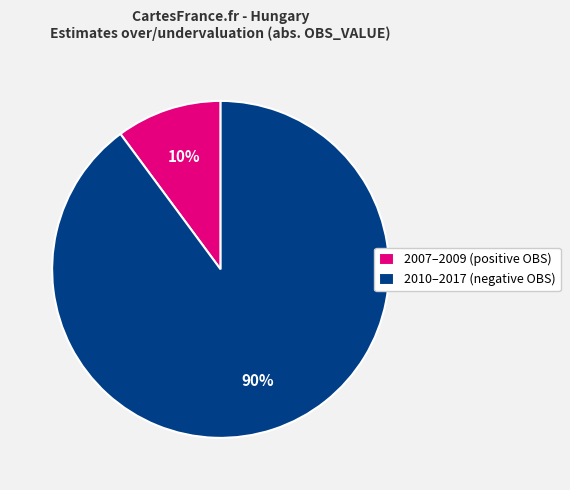

Is 2010–2017 (negative OBS) the majority of the pie?

Yes